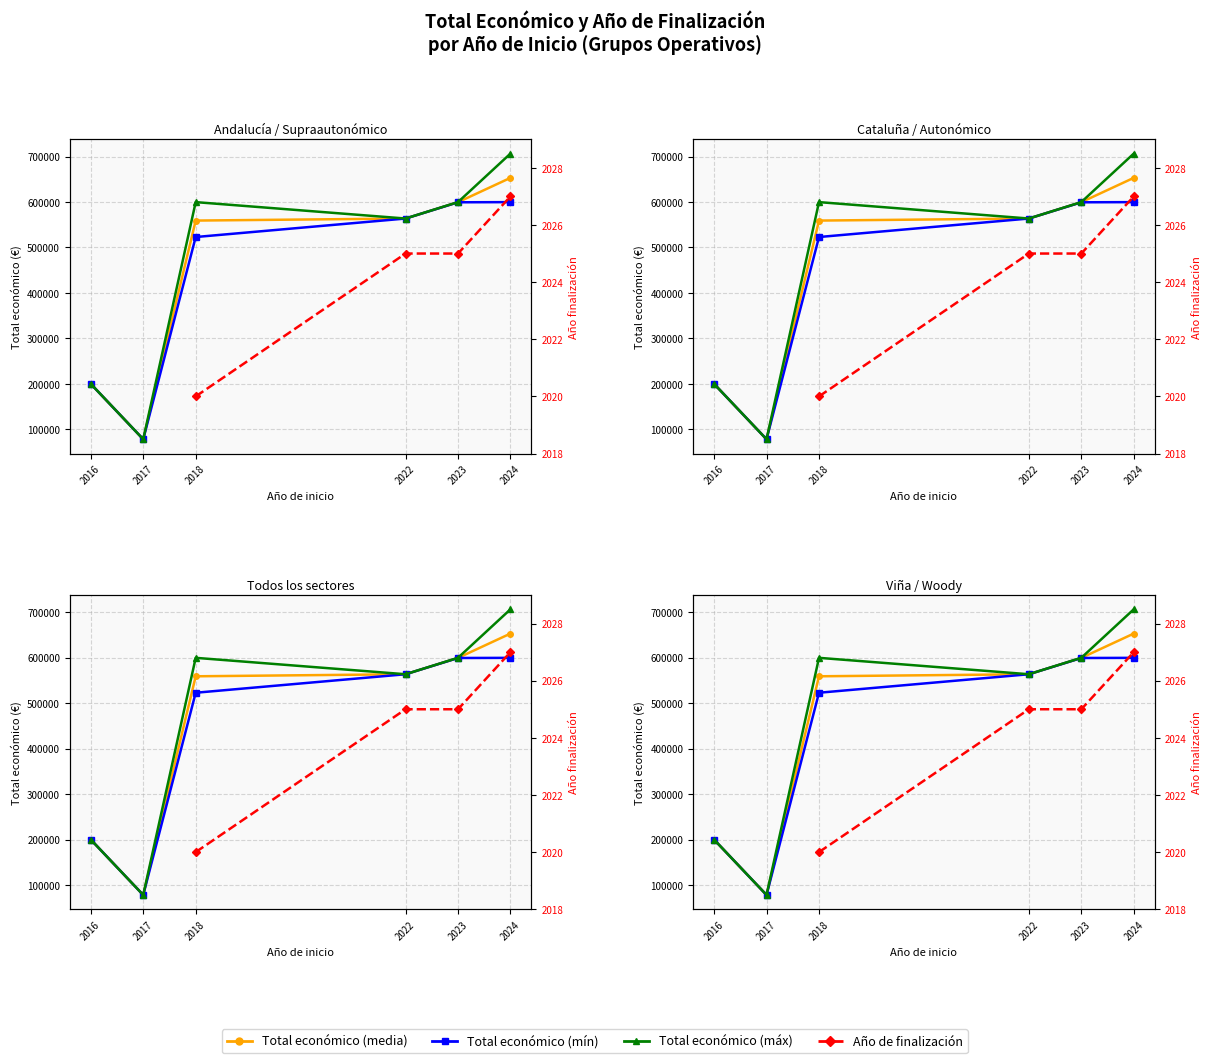

True or false: Total económico (mín) has more than 1 points higher than both neighbors.

False